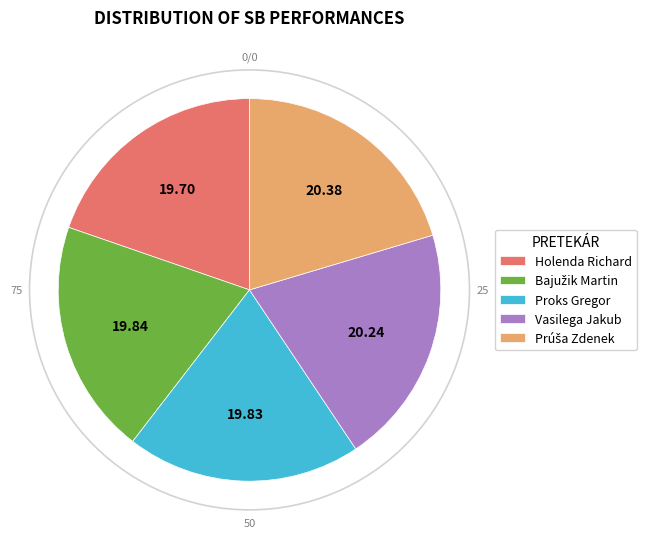

Does any single category account for the majority?

No